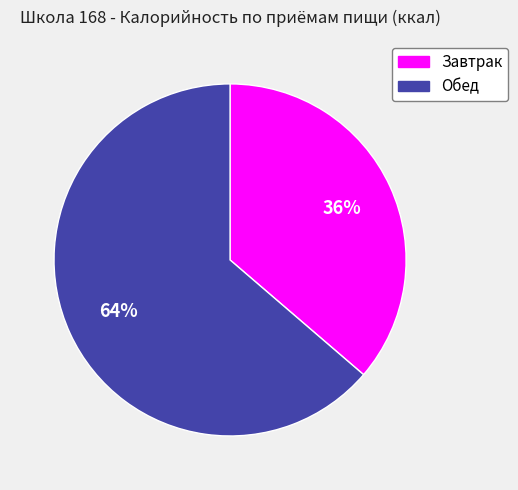

True or false: Завтрак accounts for 31% of the total.

False